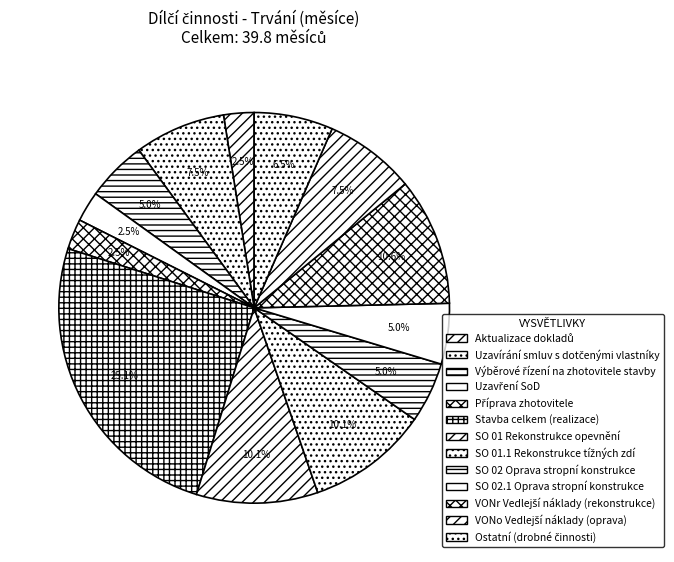

Which category has the biggest portion of the pie?

Stavba celkem (realizace)